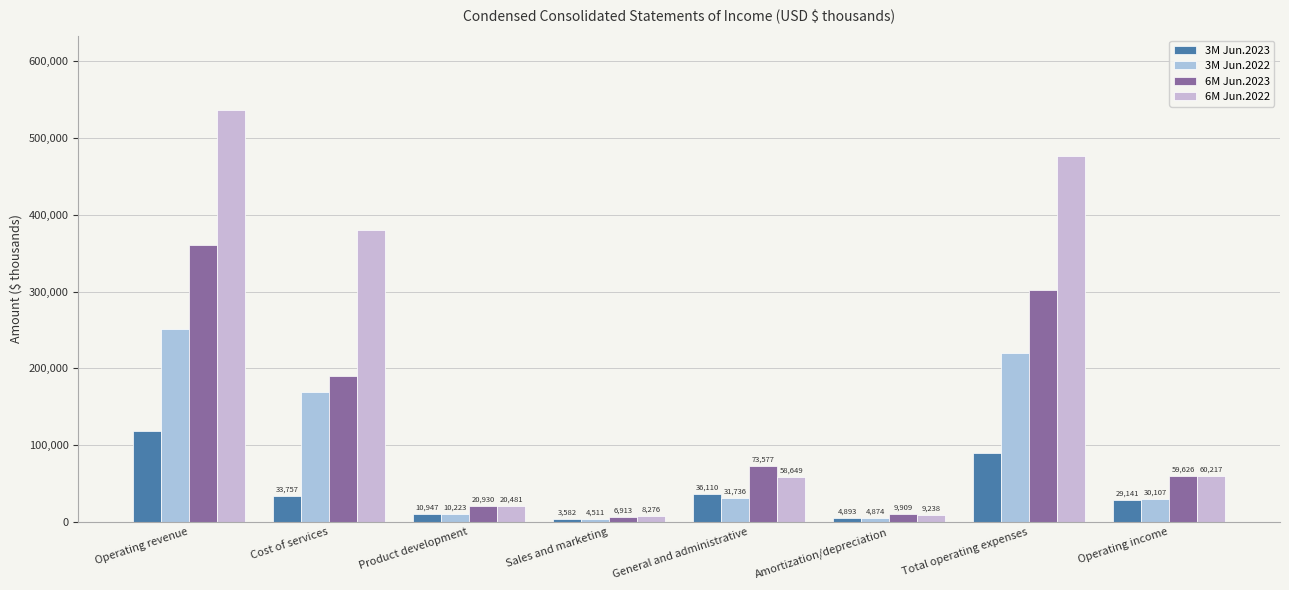

What is the greatest value displayed?

537034